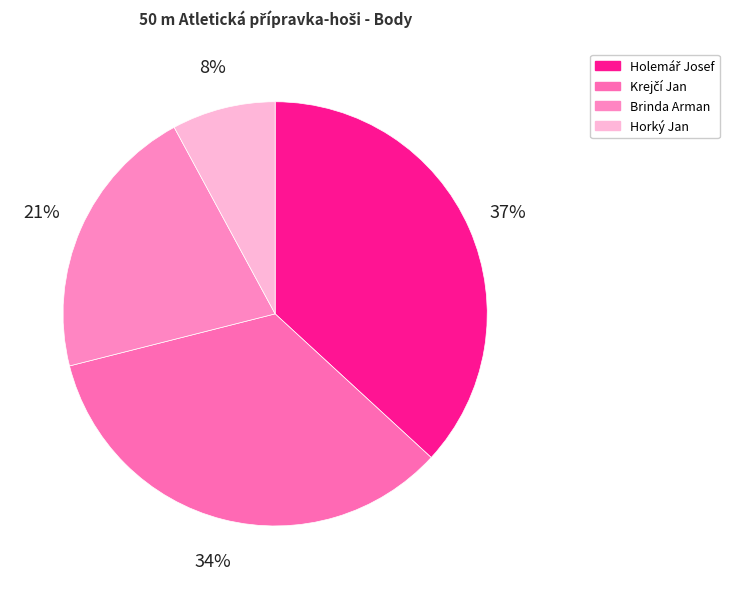

What percentage is the Brinda Arman slice, to the nearest percent?

21%